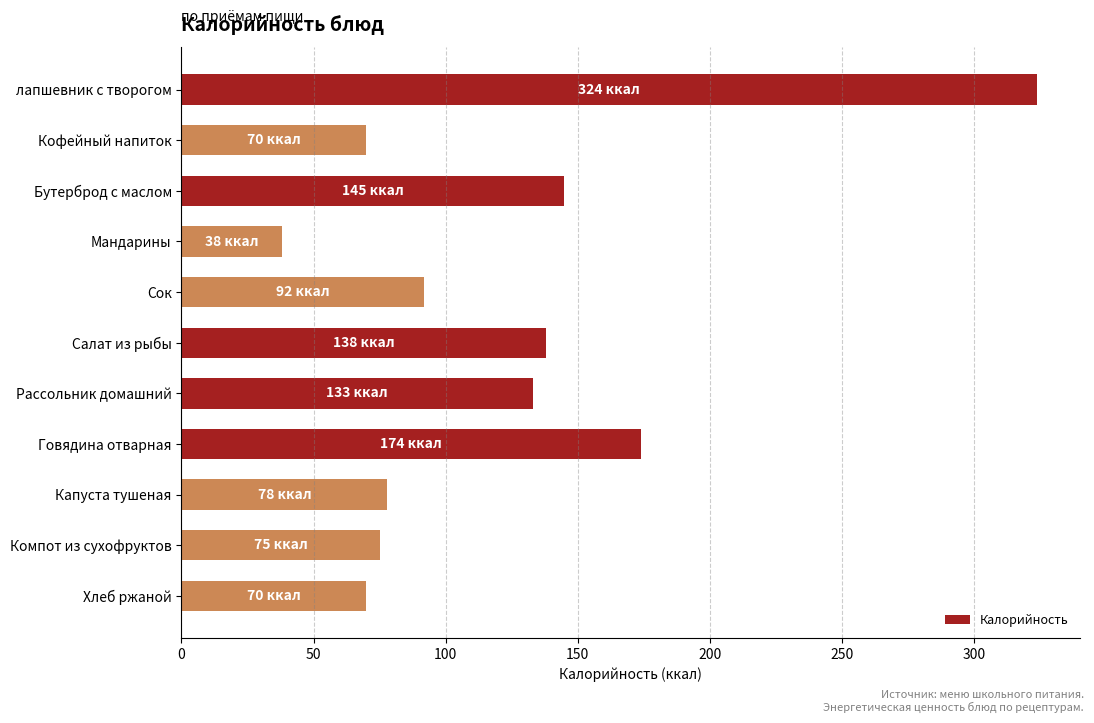

What is the average value?

122